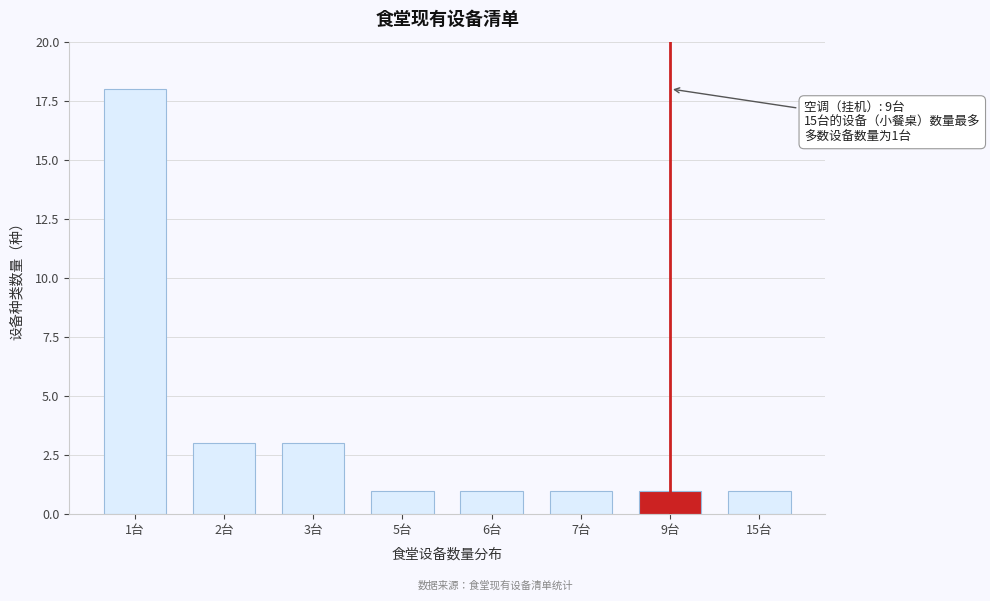

Reading left to right, transcribe all the data shown in this chart.

18	3	3	1	1	1	1	1